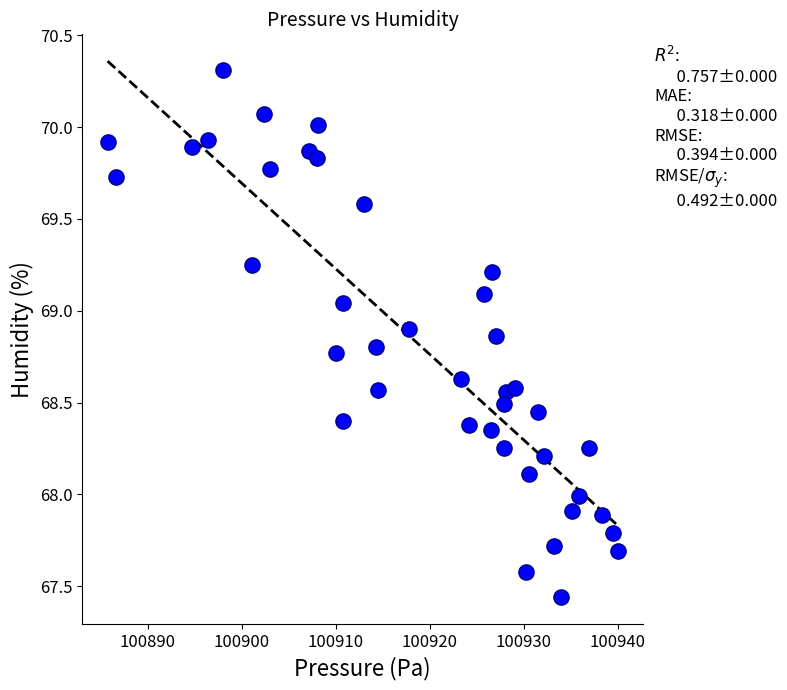

What is the range of Y values (max minus min)?

2.9